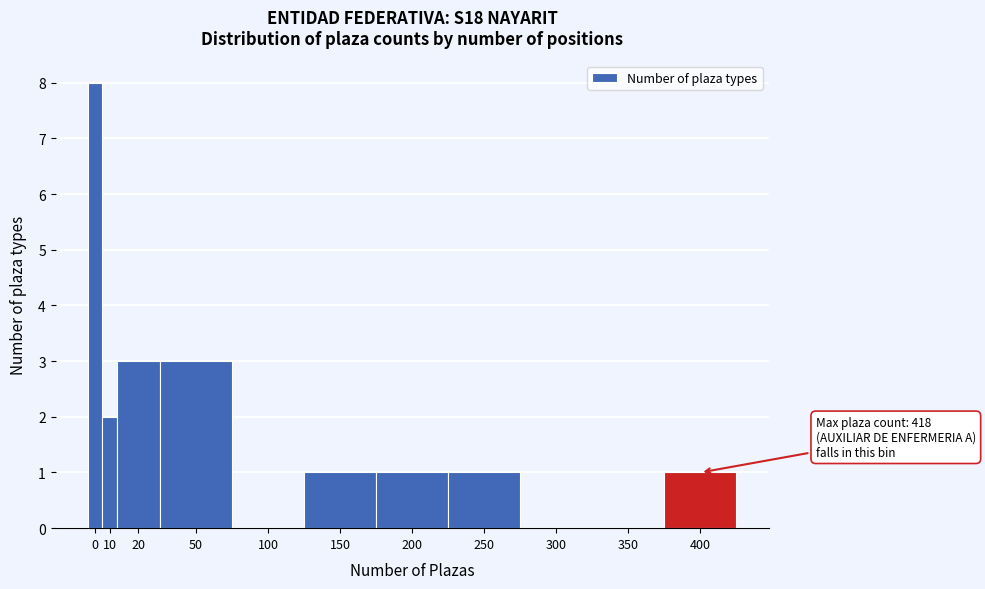

Reading left to right, what are all the values shown in this chart?

0=8	10=2	20=3	50=3	100=0	150=1	200=1	250=1	300=0	350=0	400=1